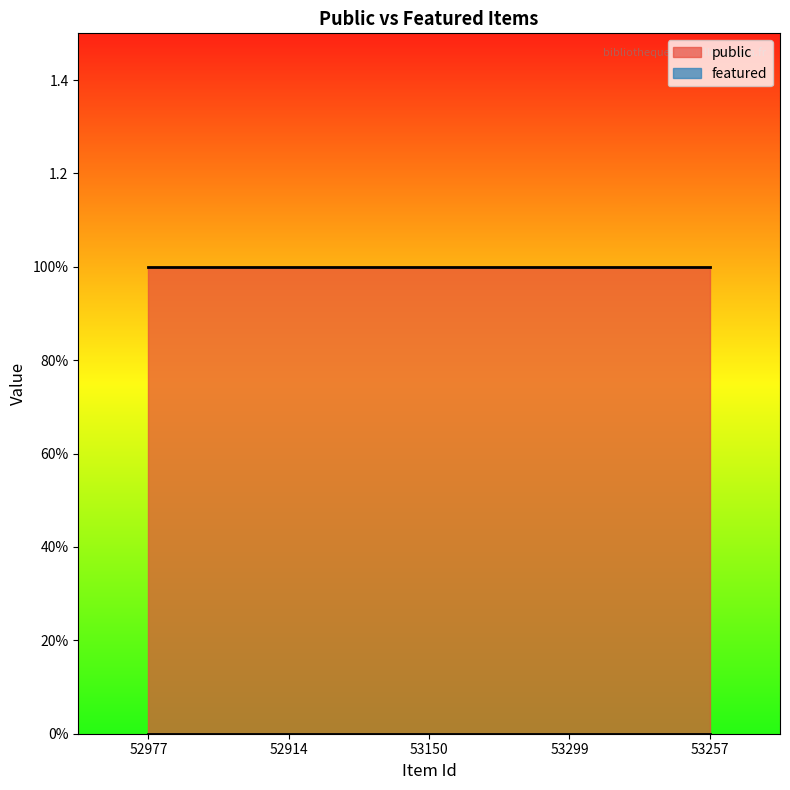

Is the value of featured at 53299 greater than the value of public at 53299?

No